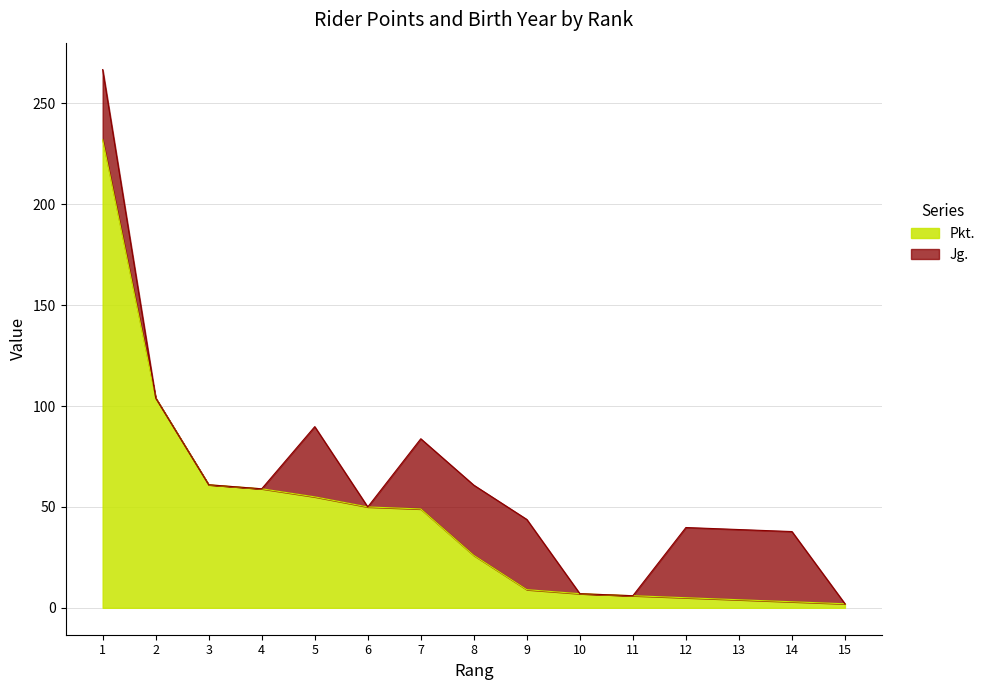

What is the sum of the values at 3 and 1?

293